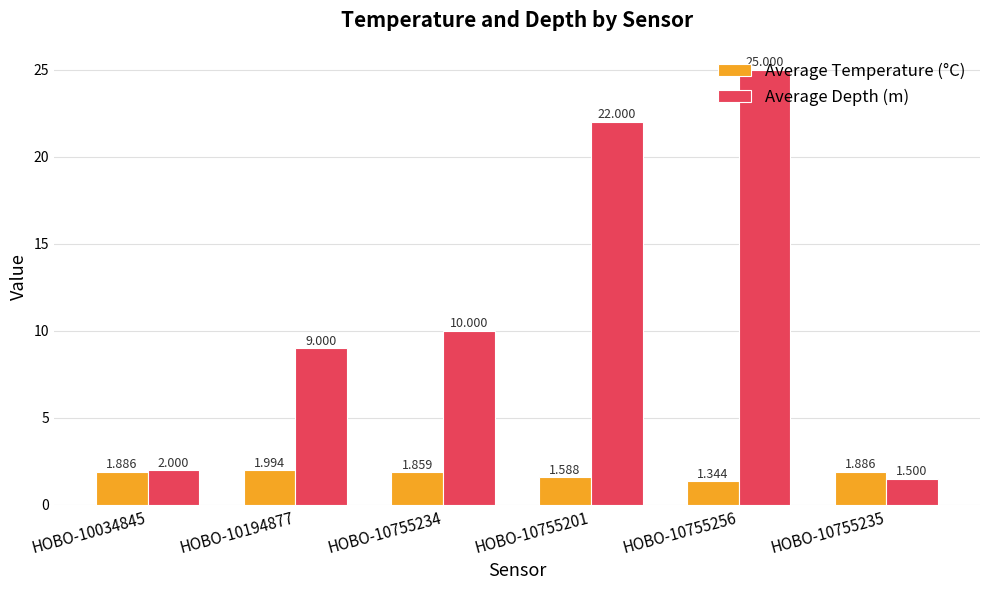

What is the difference between the highest and lowest values at HOBO-10034845?

0.1